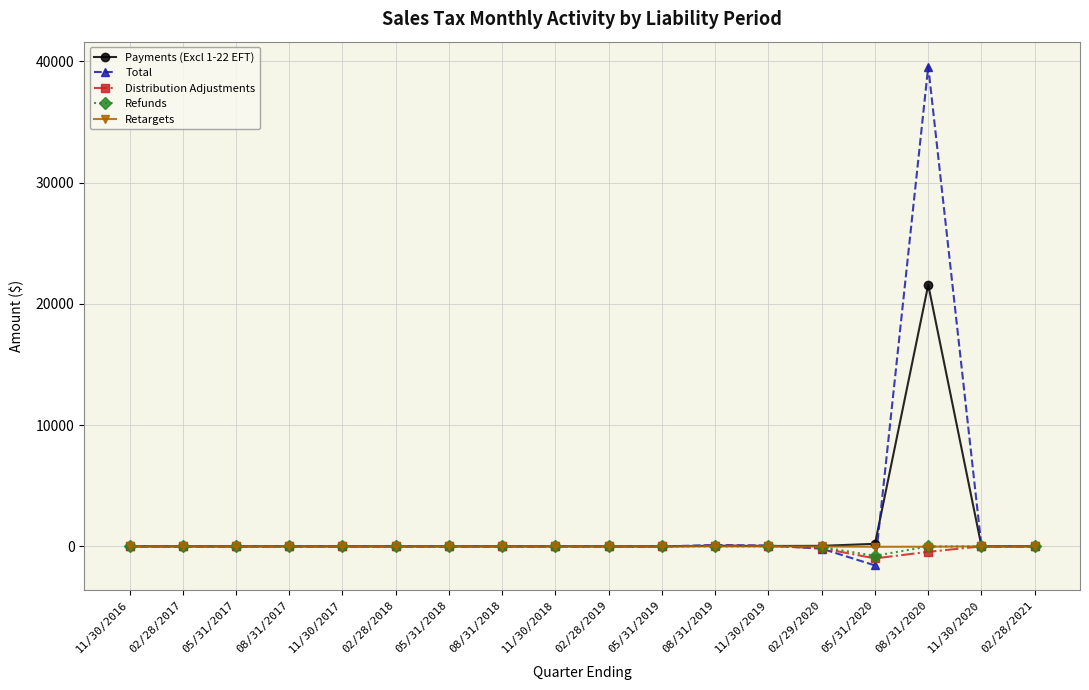

True or false: Total has more than 0 points higher than both neighbors.

True